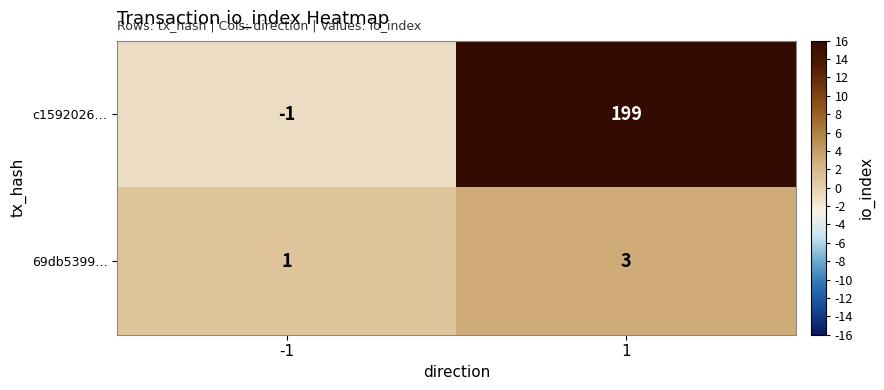

Reading left to right, transcribe all the data shown in this chart.

c1592026…: -1	199
69db5399…: 1	3